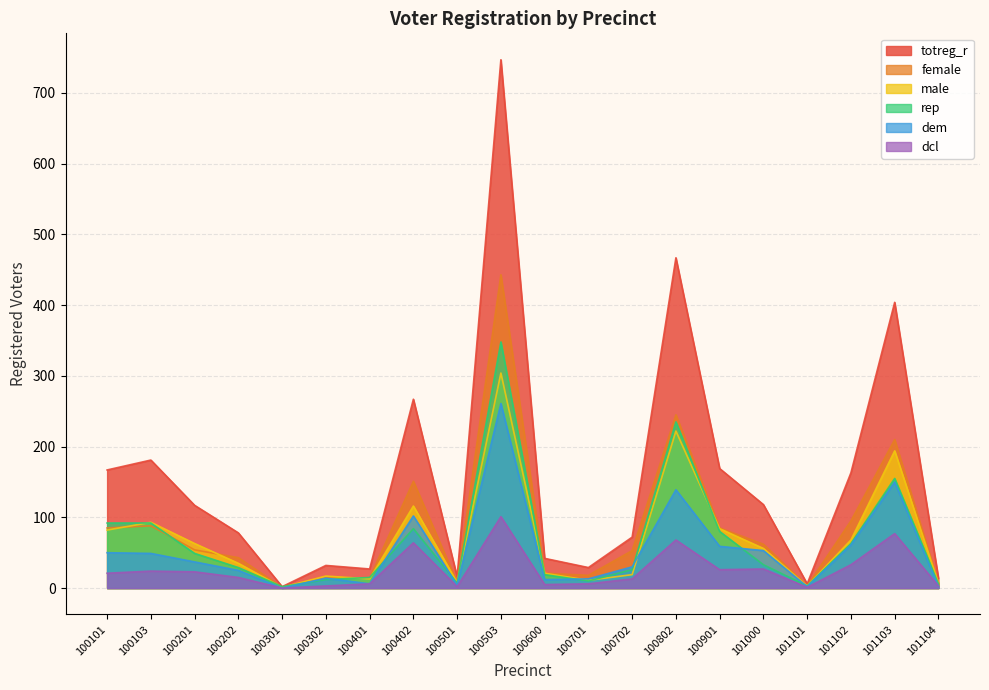

At which label does dem first exceed 37?

100101